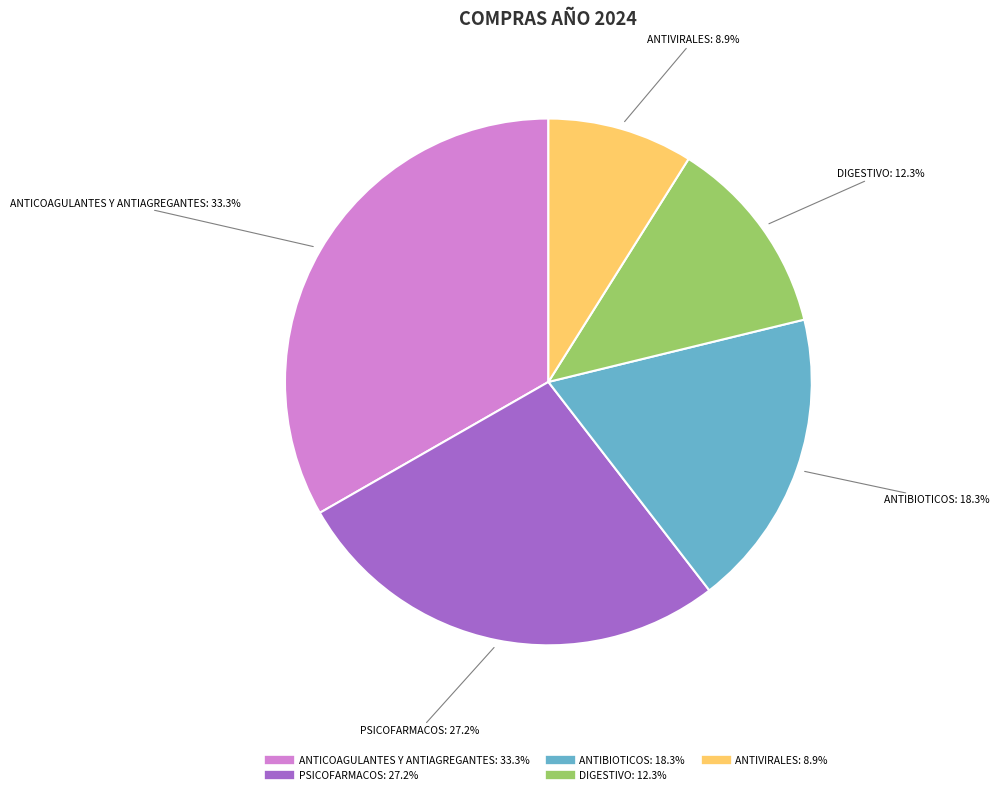

Does any single category account for the majority?

No